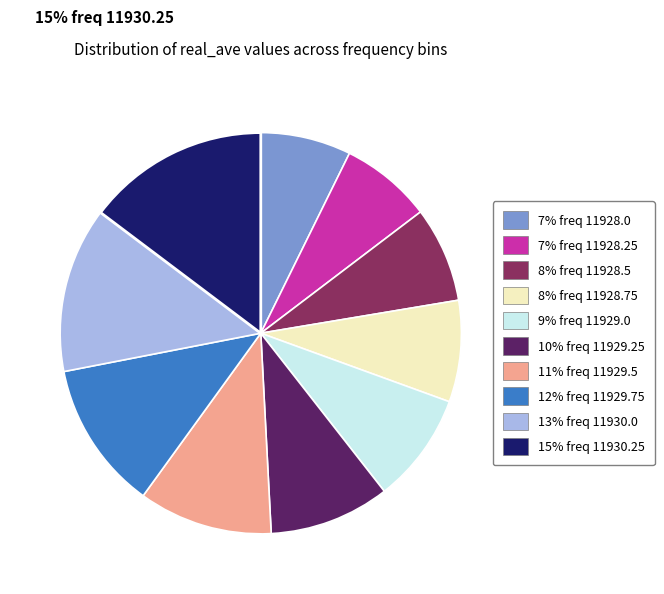

Is there a majority slice in this chart?

No